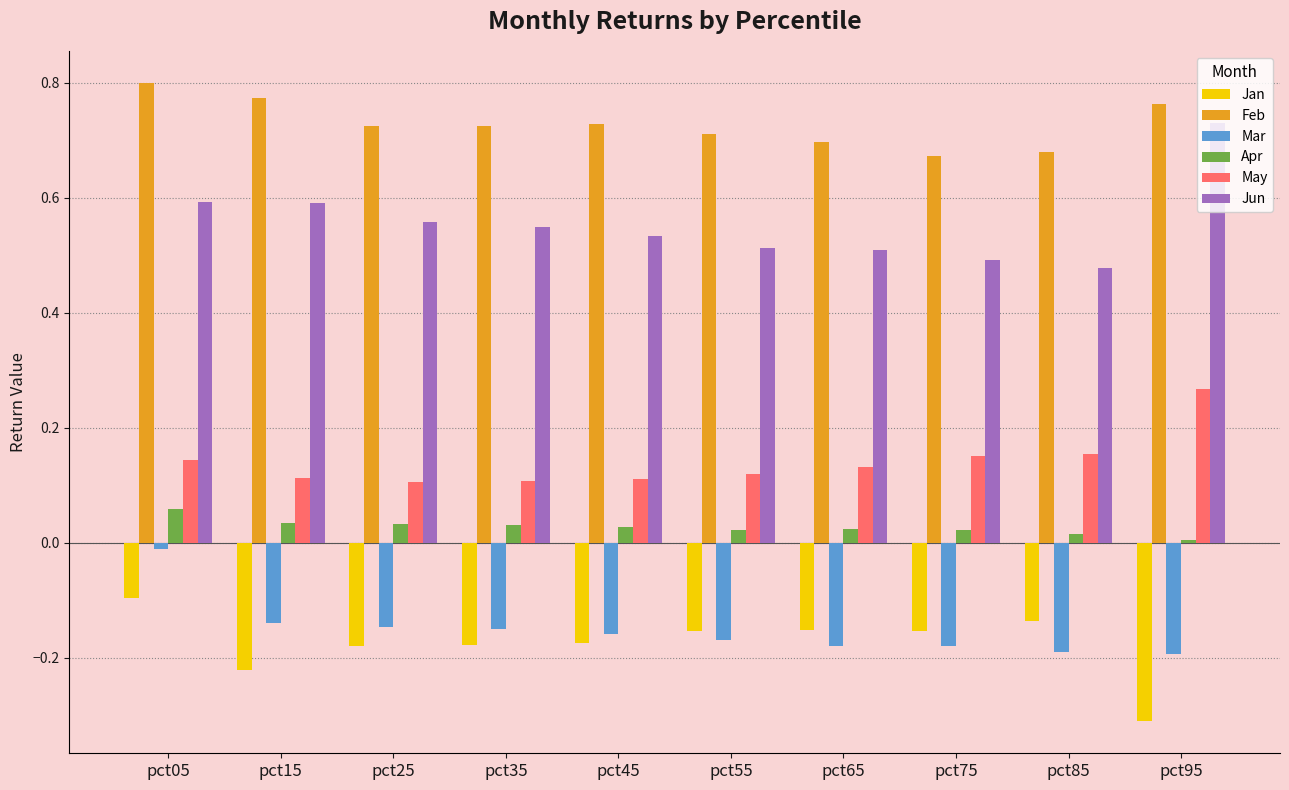

What is the total value across all series at pct75?

1.0